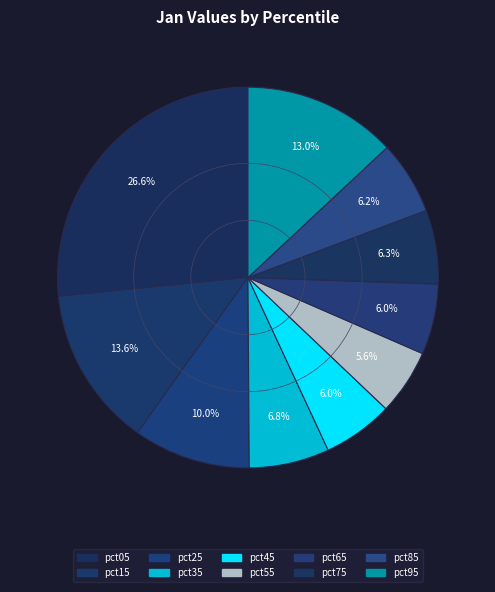

The pct95 slice represents 13% of the pie. True or false?

True